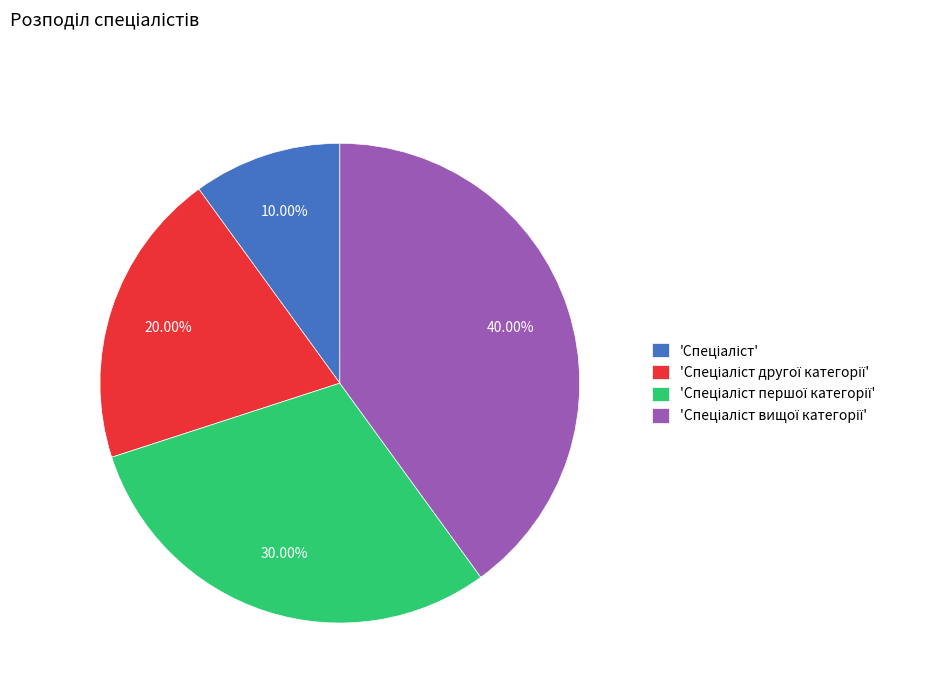

Does any single category account for the majority?

No